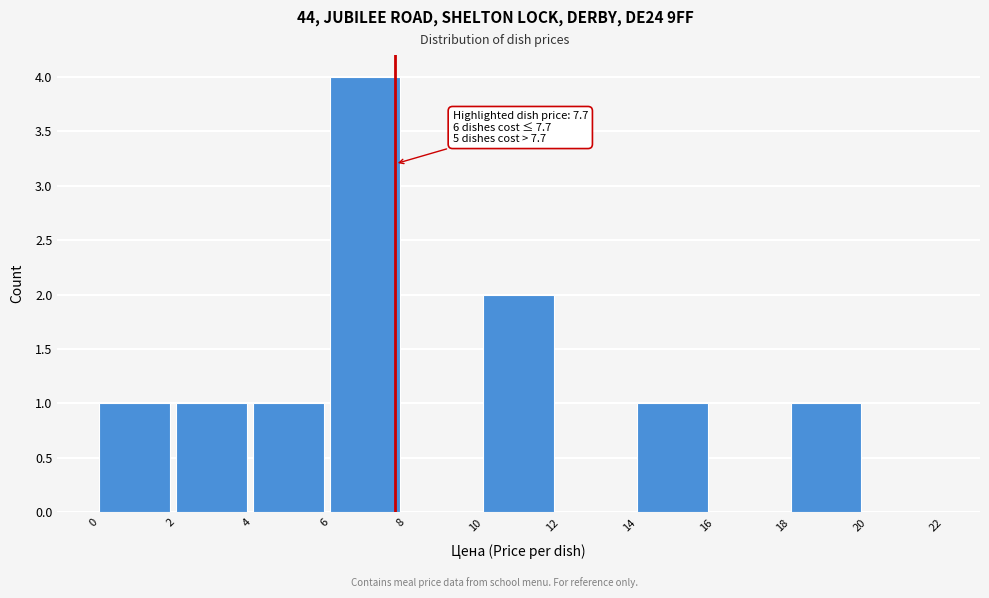

Over which range of the x-axis is the bar tallest?

6 to 8